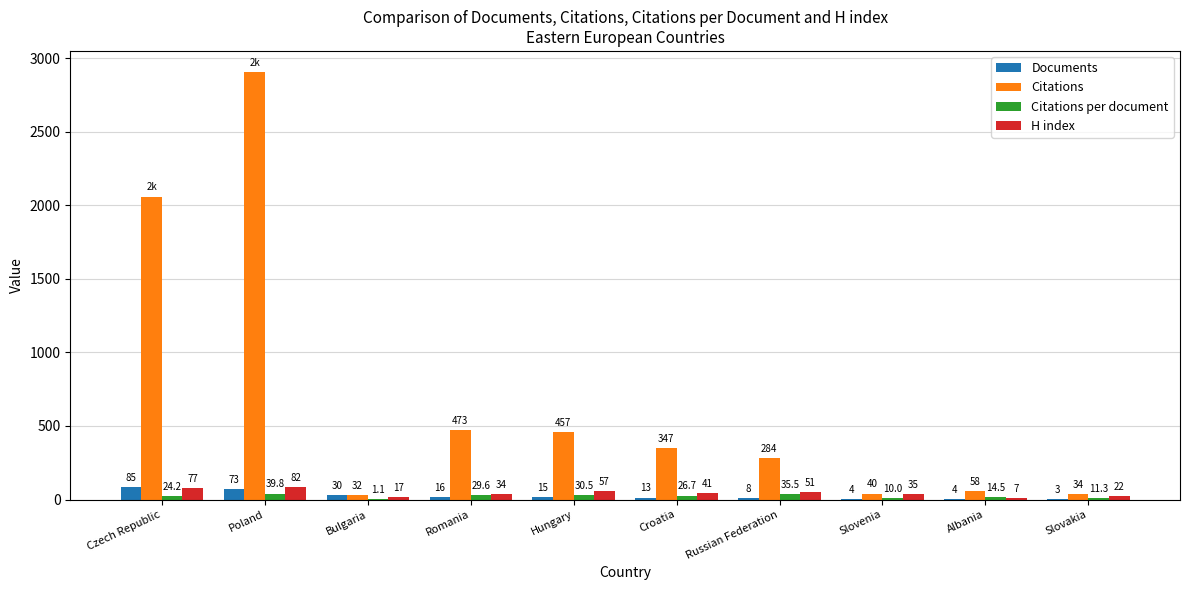

Reading left to right, extract all data points from this chart.

Documents: 85.0	73.0	30.0	16.0	15.0	13.0	8.0	4.0	4.0	3.0
Citations: 2058.0	2903.0	32.0	473.0	457.0	347.0	284.0	40.0	58.0	34.0
Citations per document: 24.2	39.8	1.1	29.6	30.5	26.7	35.5	10.0	14.5	11.3
H index: 77.0	82.0	17.0	34.0	57.0	41.0	51.0	35.0	7.0	22.0